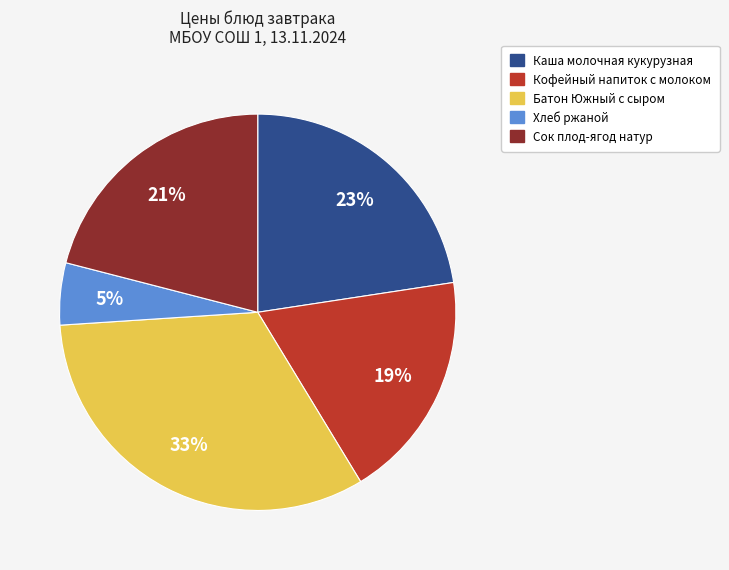

Is the sum of Батон Южный с сыром and Сок плод-ягод натур greater than half?

Yes